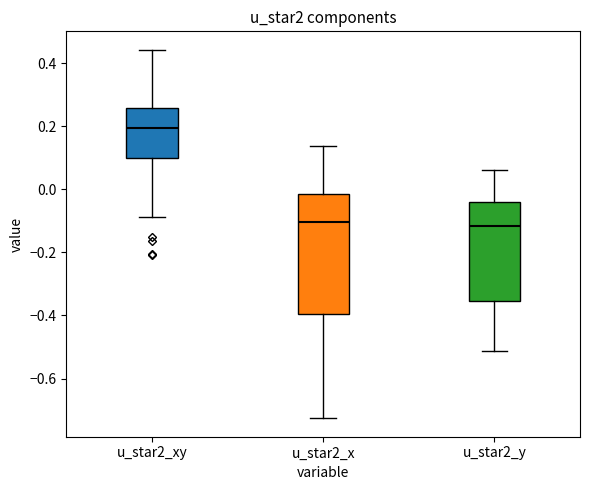

Where is the lower edge of the box for u_star2_y on the y-axis? The values are not printed on the chart, so give them approximately, as read against the axis.

-0.36